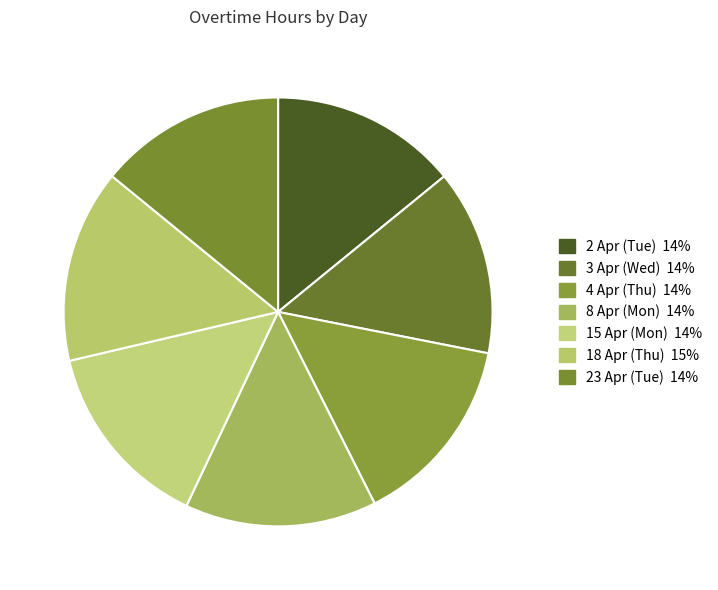

Rank the categories by value from highest to lowest.

18 Apr (Thu), 4 Apr (Thu), 8 Apr (Mon), 15 Apr (Mon), 2 Apr (Tue), 23 Apr (Tue), 3 Apr (Wed)